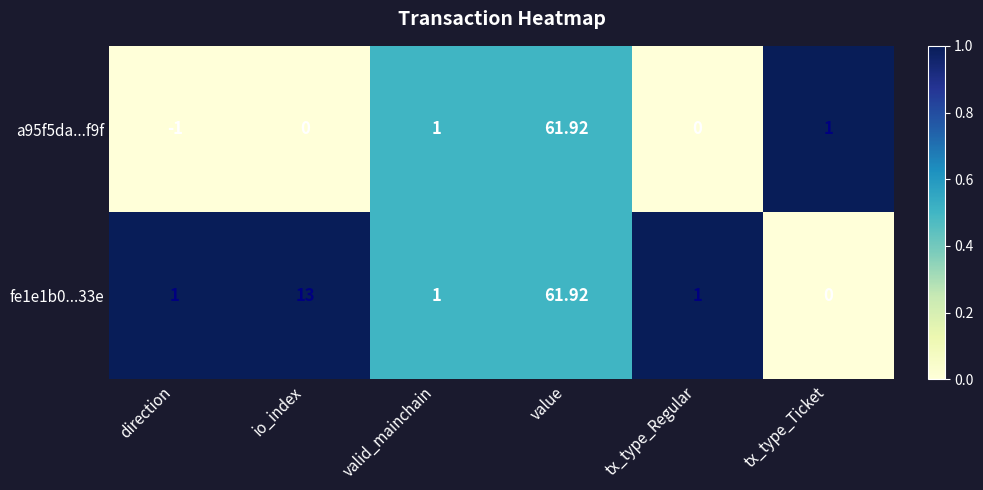

Which category has the highest value across all series?

value